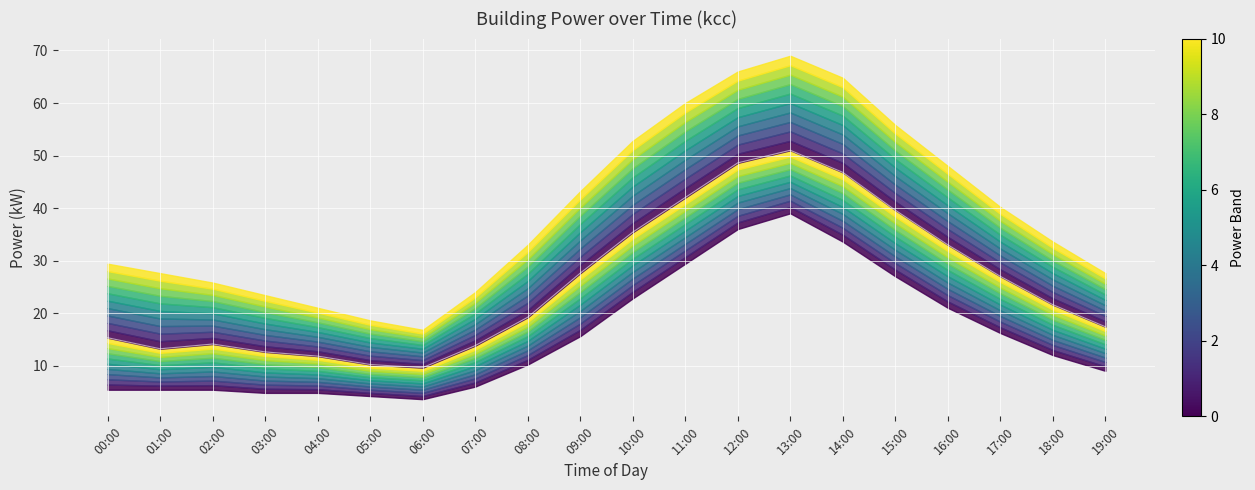

What is the label of the 10th point from the left?

09:00